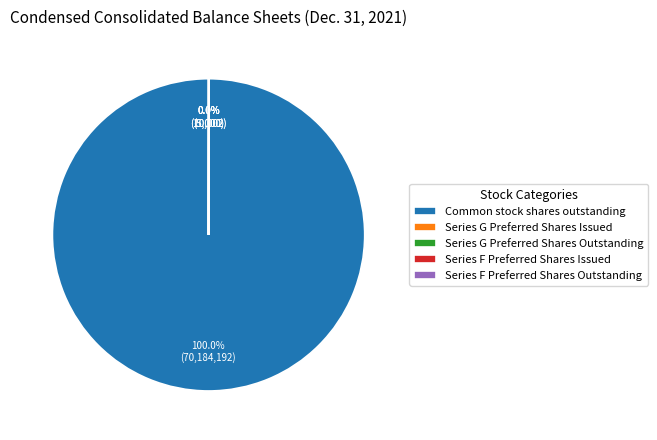

Is there a majority slice in this chart?

Yes